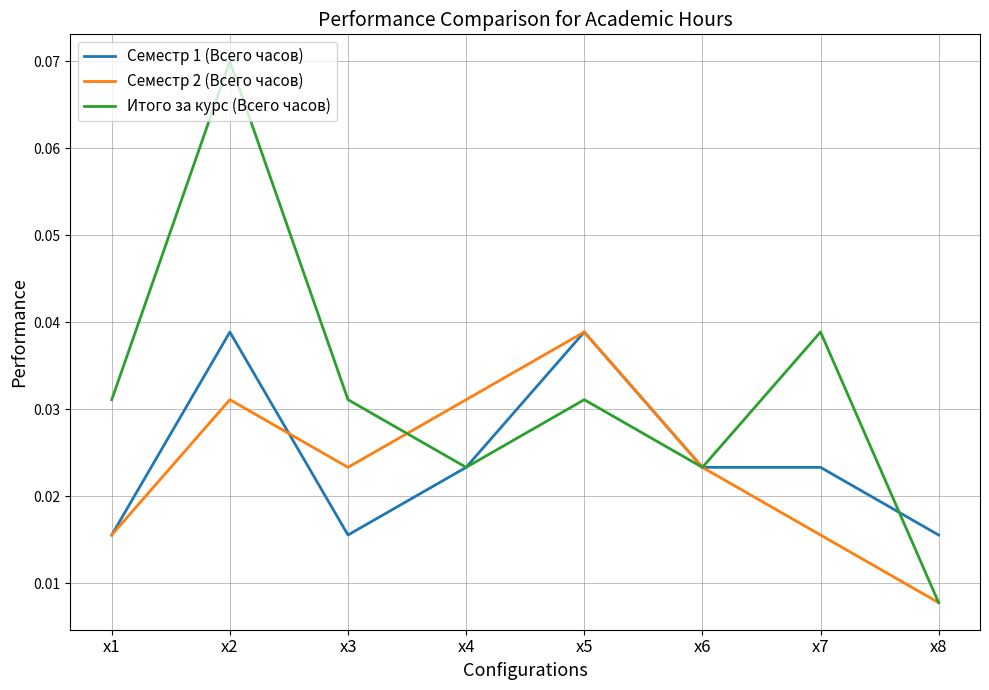

At which category does Итого за курс (Всего часов) reach its first local valley?

x4